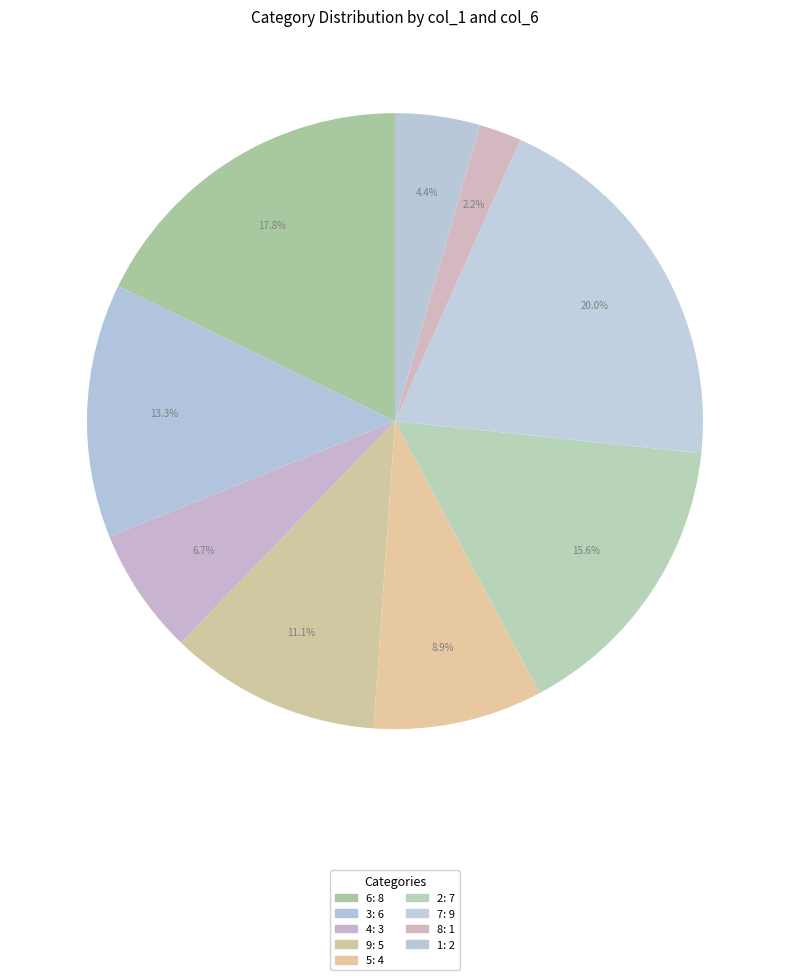

How many slices are in this pie chart?

9